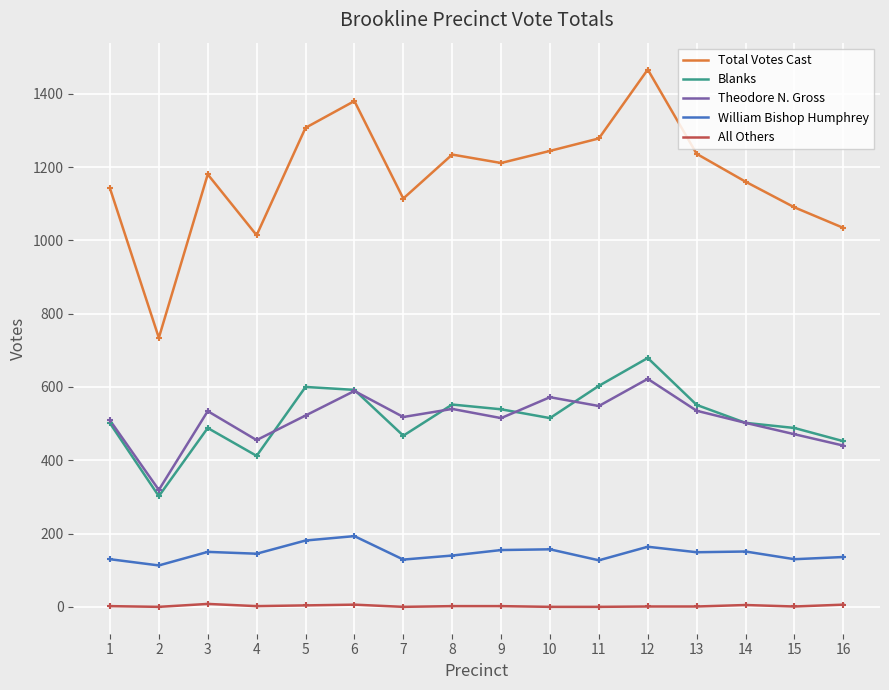

At which category is the sum across all series the highest?

12